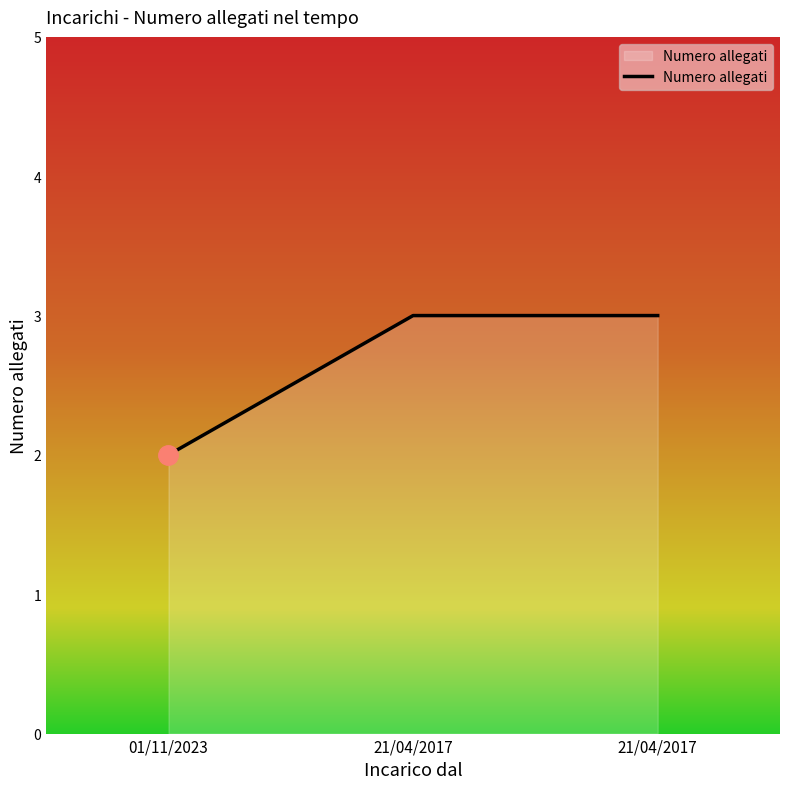

Rank the categories by value from highest to lowest.

21/04/2017, 21/04/2017, 01/11/2023